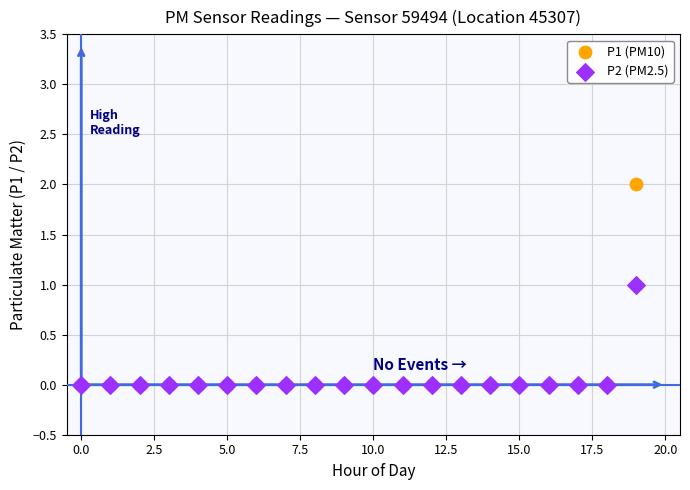

Which series contains the highest Y value?

P1 (PM10)